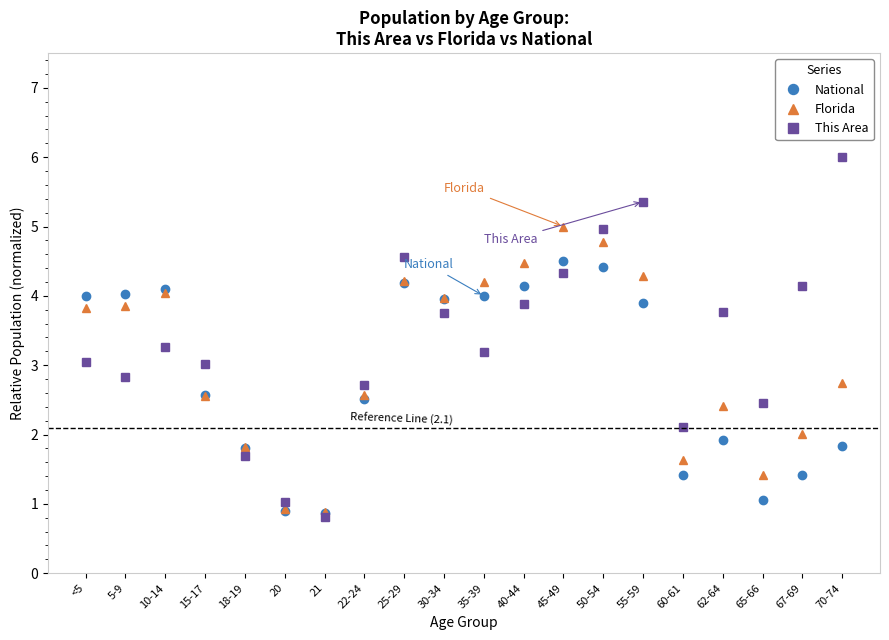

How many lines are shown in the chart?

3